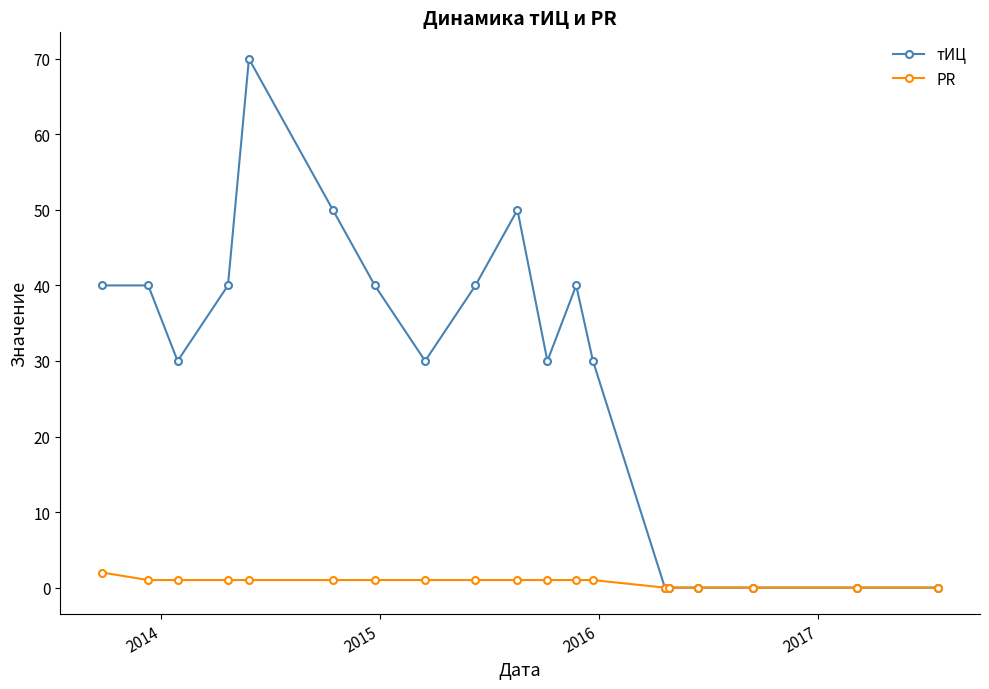

Count the number of data series in this chart.

2